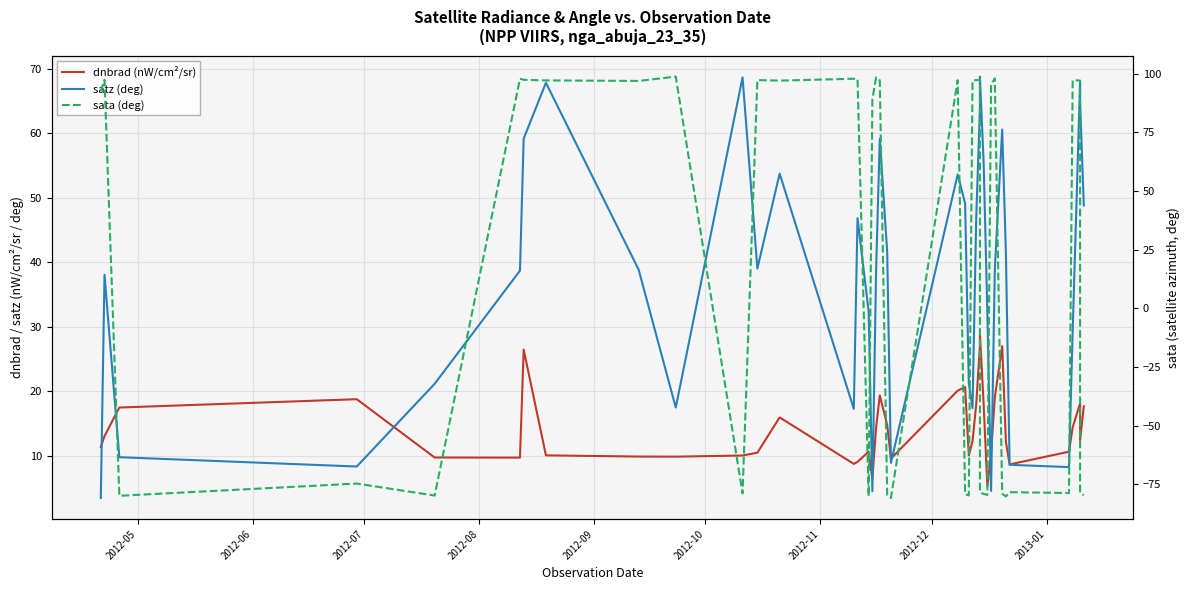

What is the sum of all sata (deg) values?

706.4